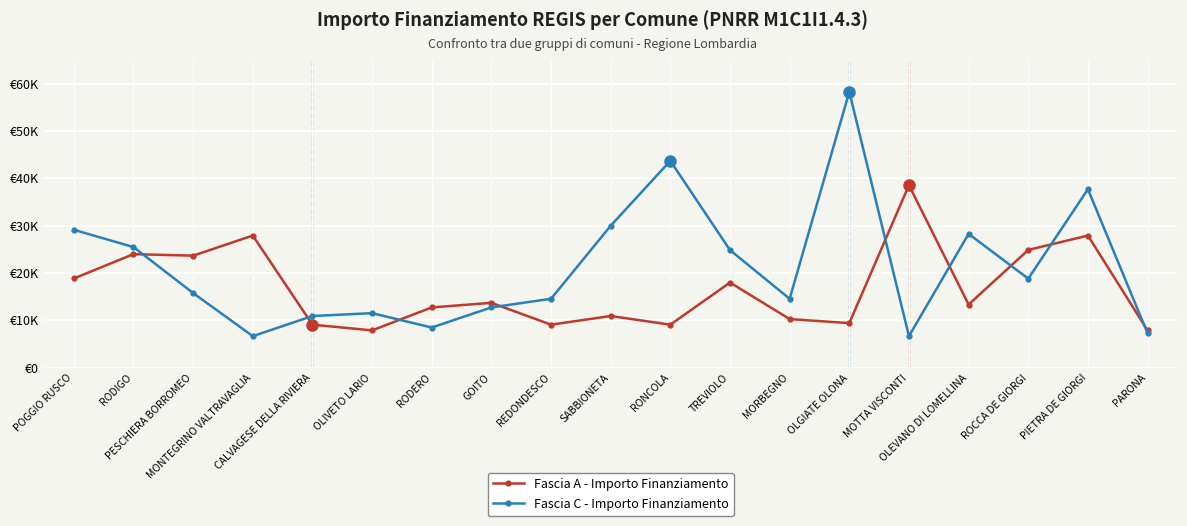

What is the difference between the maximum and second lowest values in the Fascia A - Importo Finanziamento series?

30674